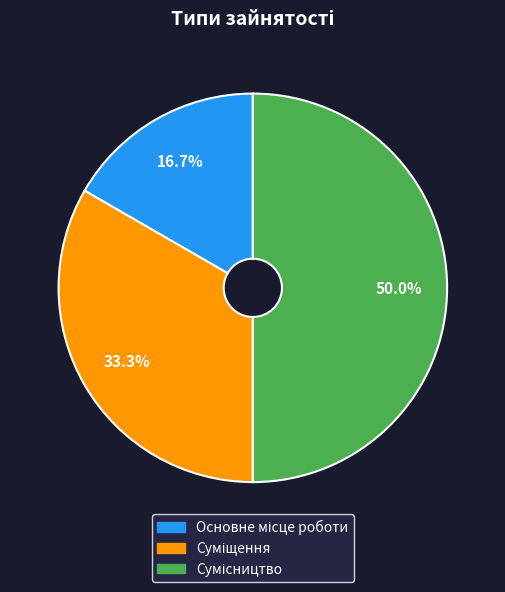

Count the number of slices in the pie.

3